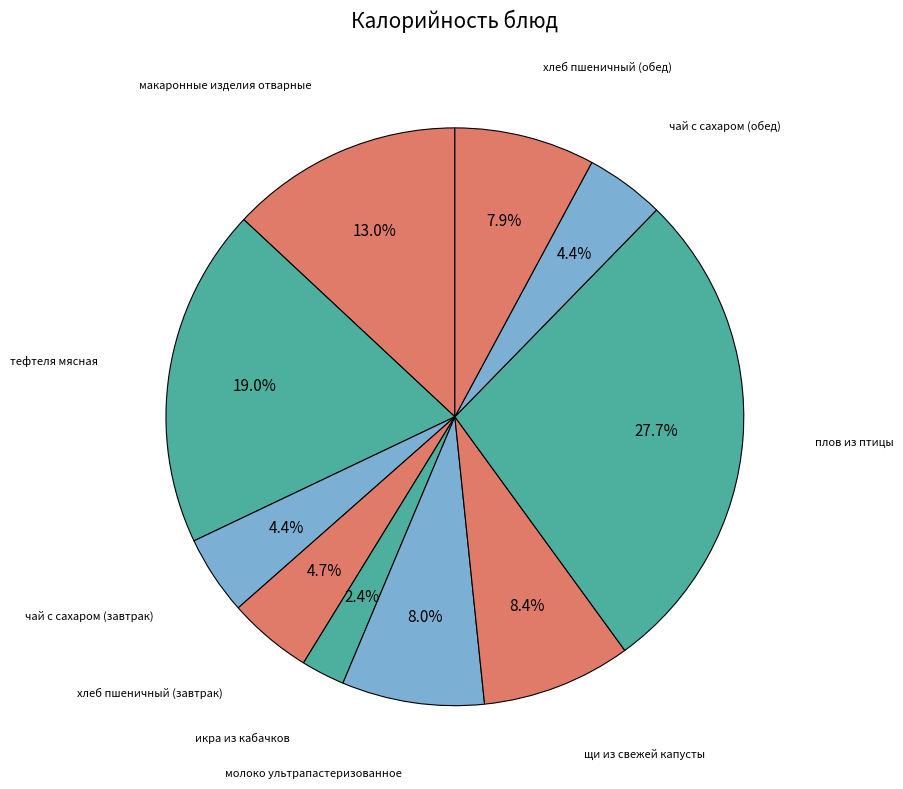

Is it true that макаронные изделия отварные is 6% of the pie?

False